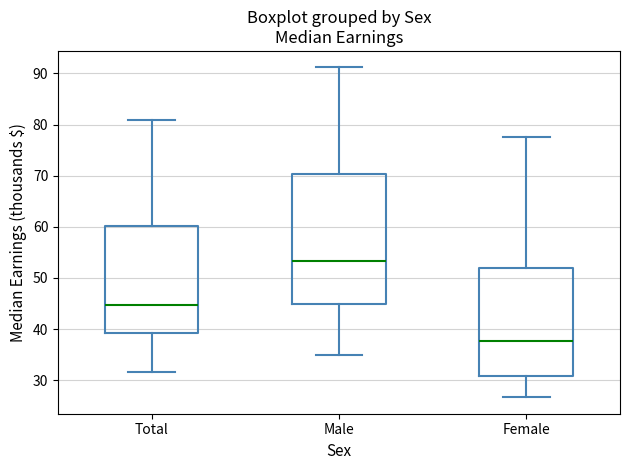

Reading left to right, read every box against the y-axis: the position of its median line, the range the box covers, and the ends of its whiskers. The values are not printed on the chart, so give them approximately, as read against the axis.

Total: median 45, box 39 to 60, whiskers 32 to 81
Male: median 53, box 45 to 70, whiskers 35 to 91
Female: median 38, box 31 to 52, whiskers 27 to 77